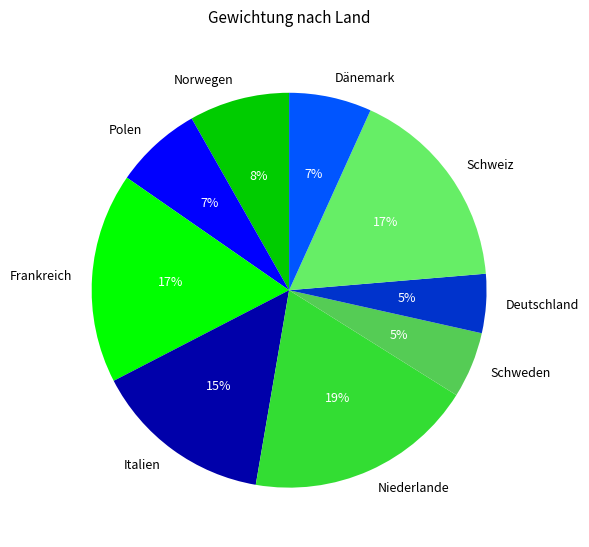

Which slice is the largest?

Niederlande